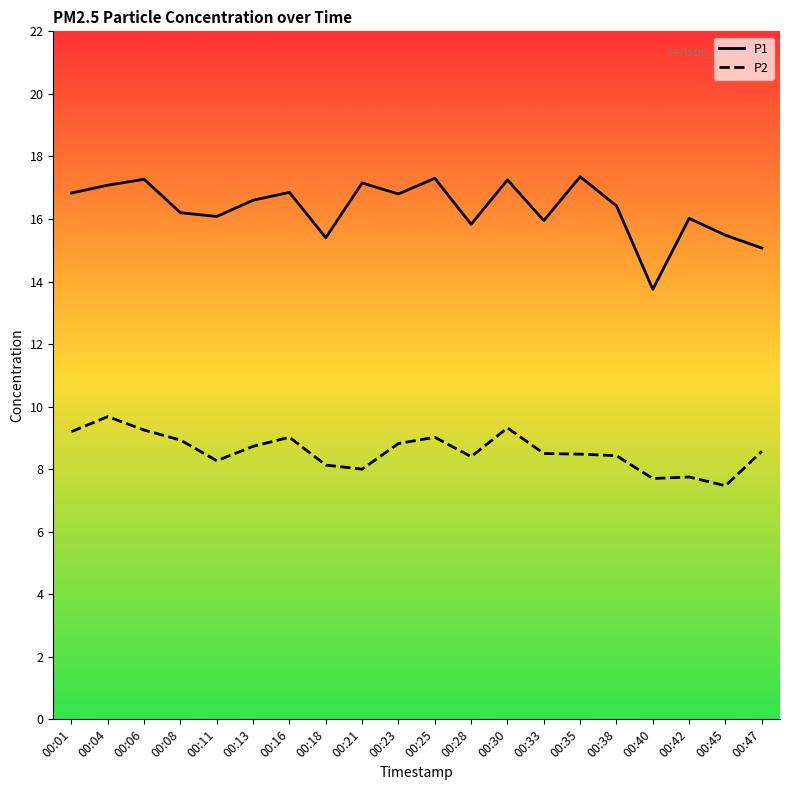

At how many categories does at least one series exceed 11?

20